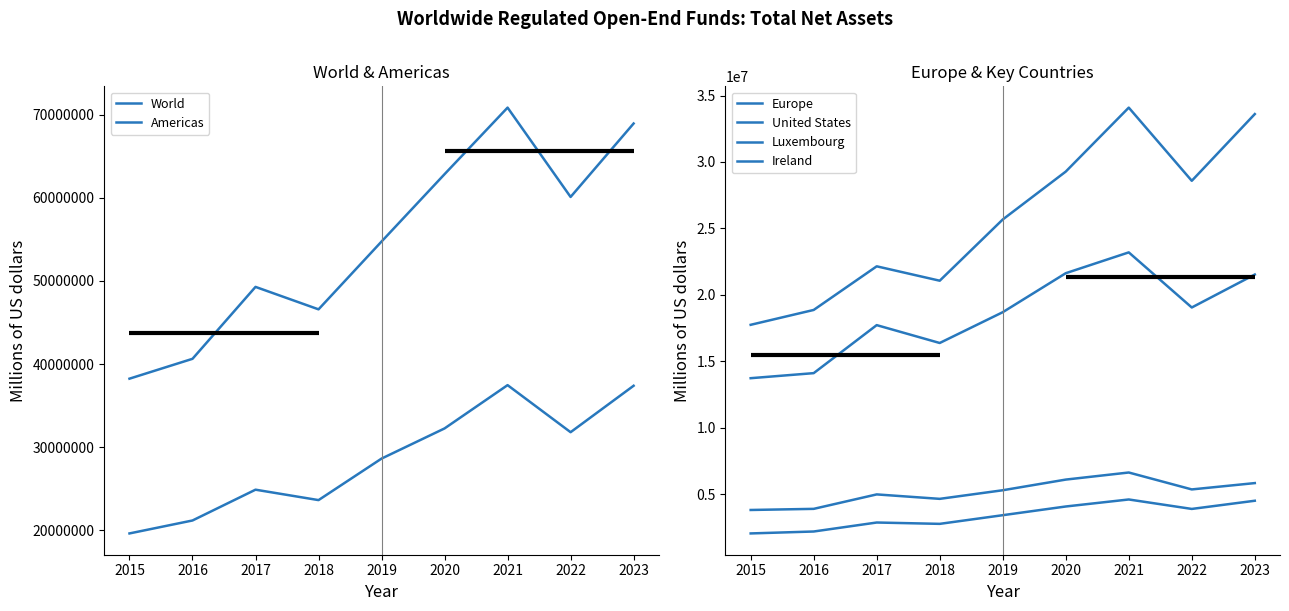

Which series has the widest spread of values?

World